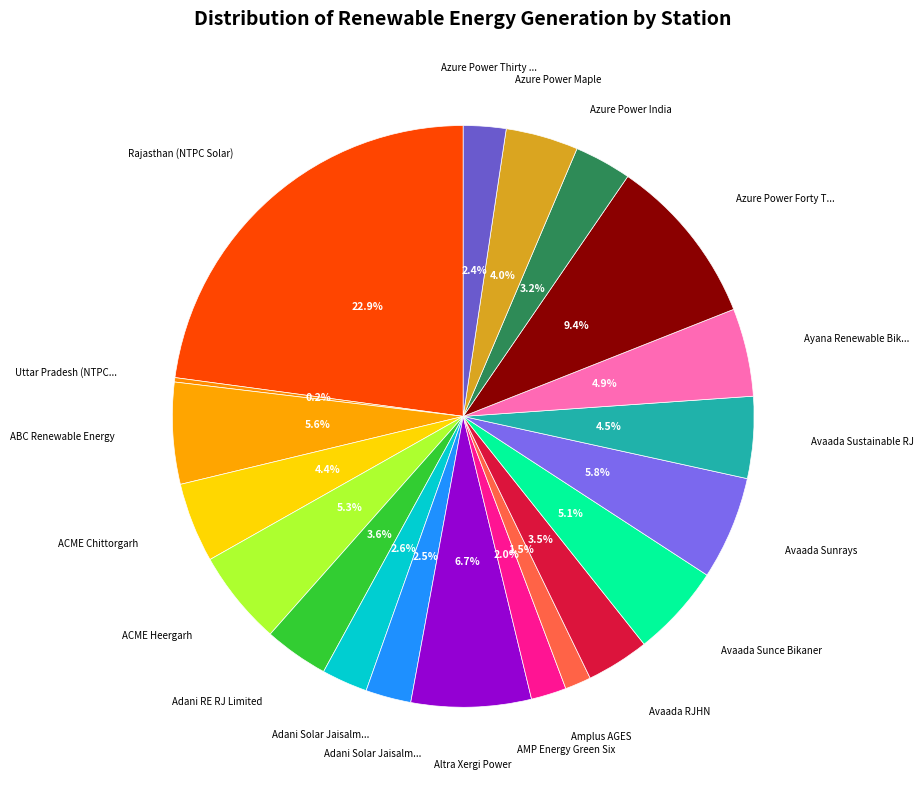

What is the smallest slice in the pie chart?

Uttar Pradesh (NTPC Solar)